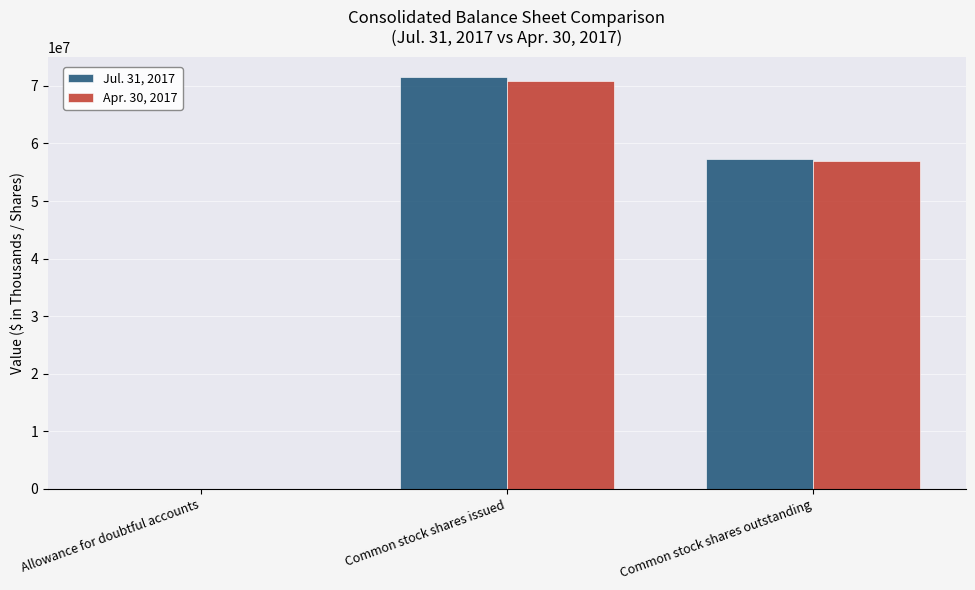

At which category is the sum across all series the highest?

Common stock shares issued